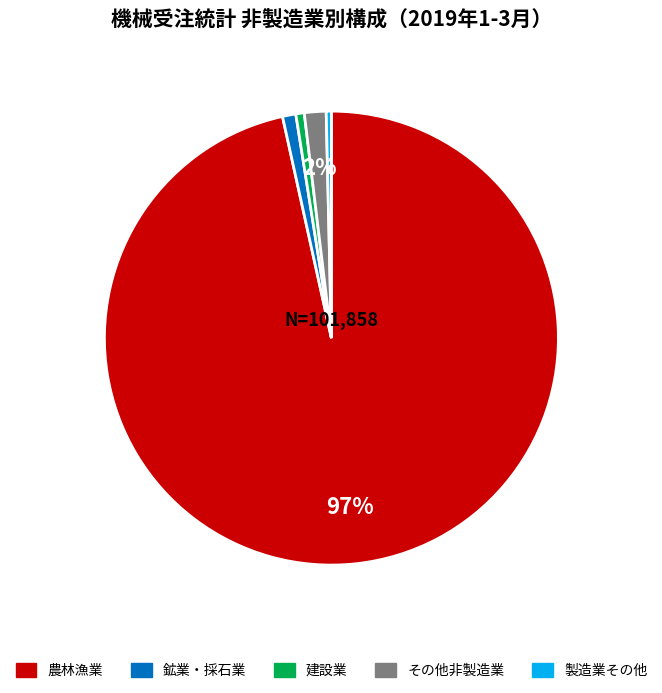

To the nearest percent, what is the average slice percentage?

20%